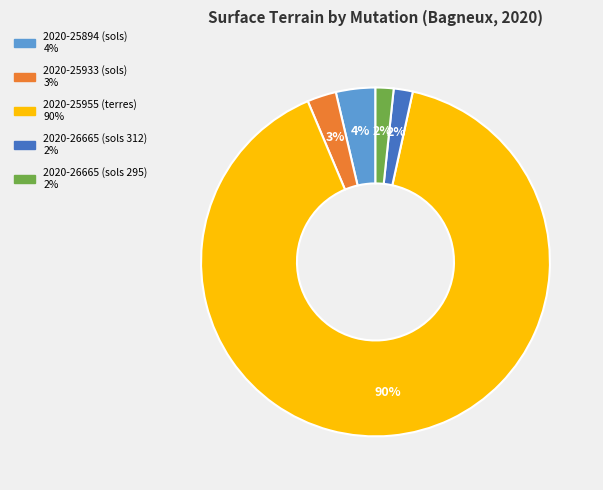

Which category has the biggest portion of the pie?

2020-25955 (terres)